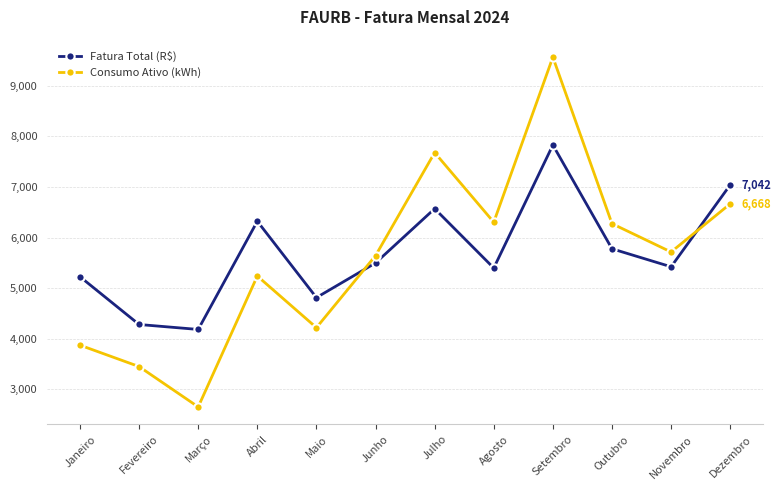

Which category has the highest value across all series?

Setembro